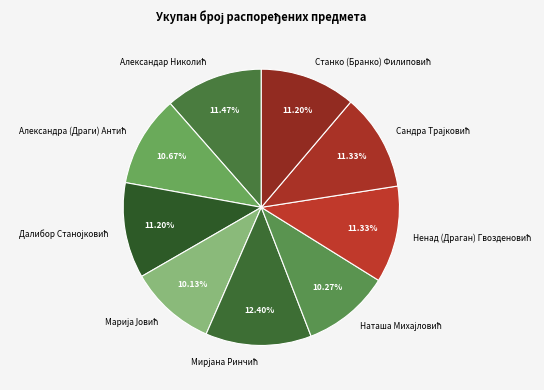

Is there any slice that represents more than half of the pie?

No